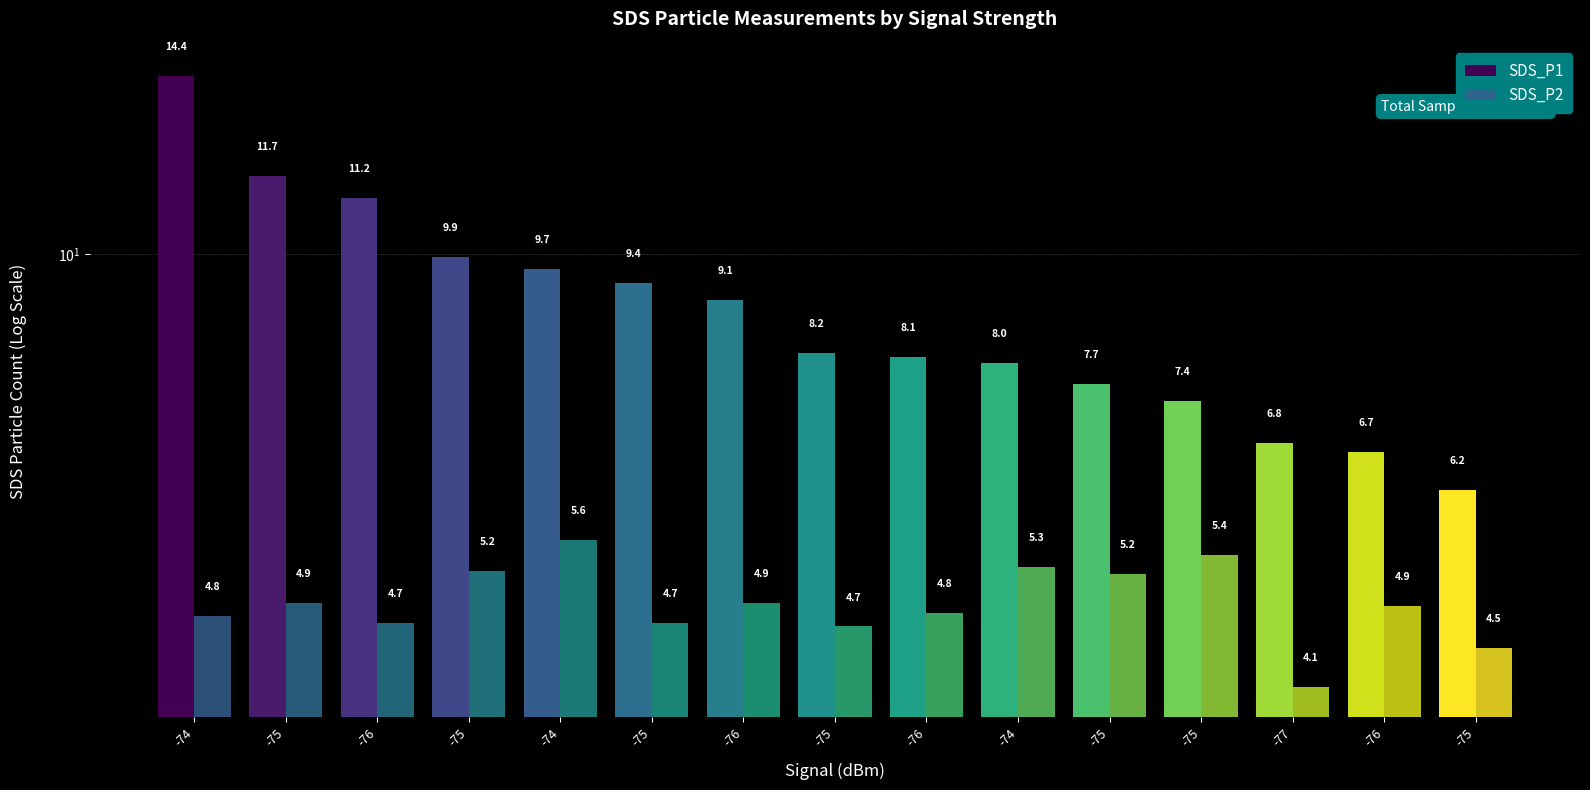

Between -76 and -76, which series saw the biggest shift?

SDS_P1